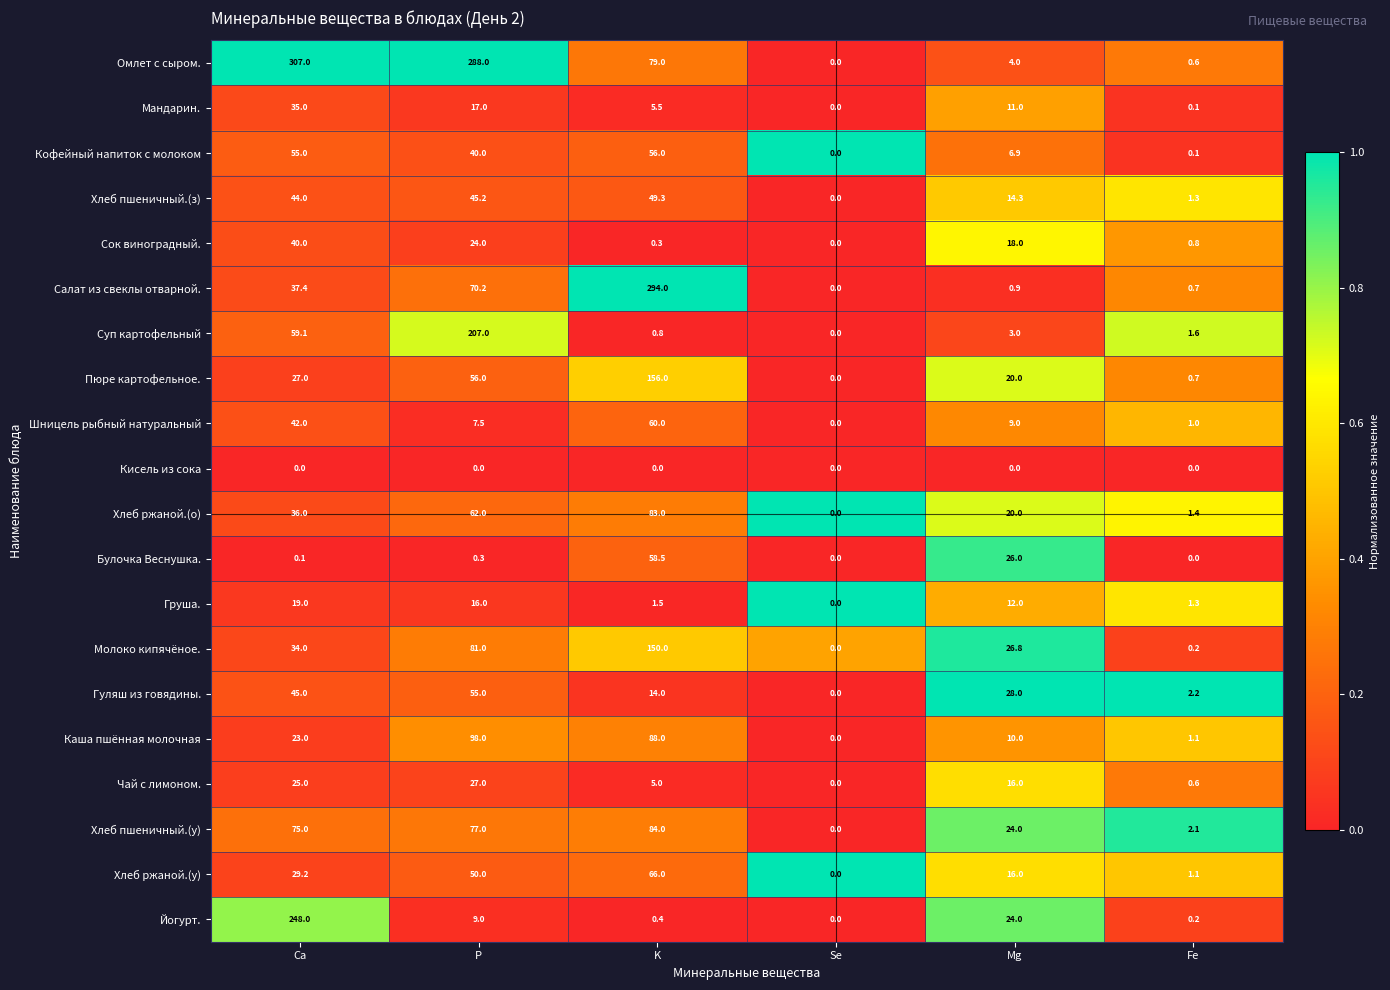

List the labels in order of Салат из свеклы отварной. value, largest first.

K, P, Ca, Mg, Fe, Se